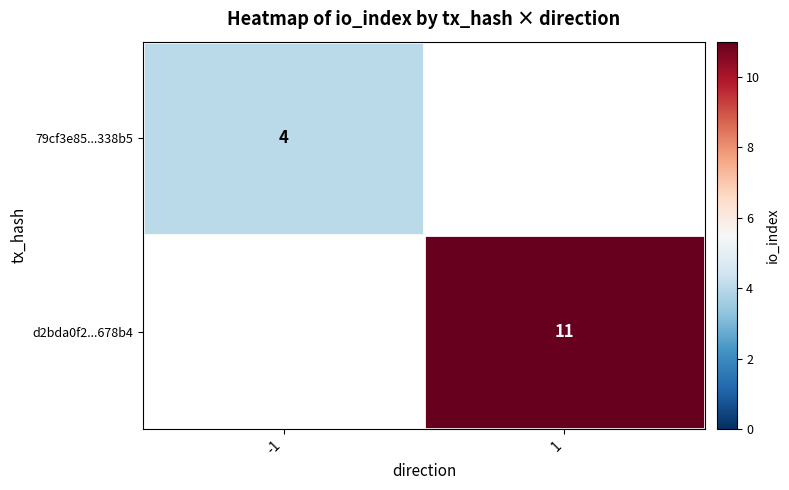

The value of 79cf3e85...338b5 at -1 is 4. True or false?

True